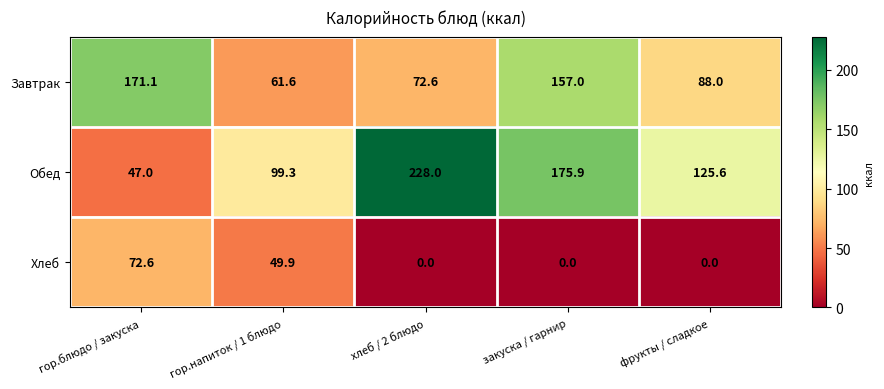

Which series has the largest total across all categories?

Обед